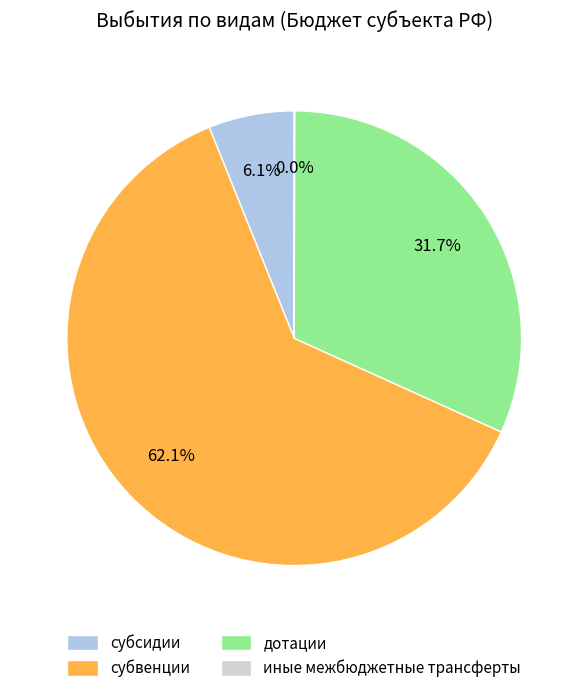

What percentage is NOT represented by дотации?

68.3%